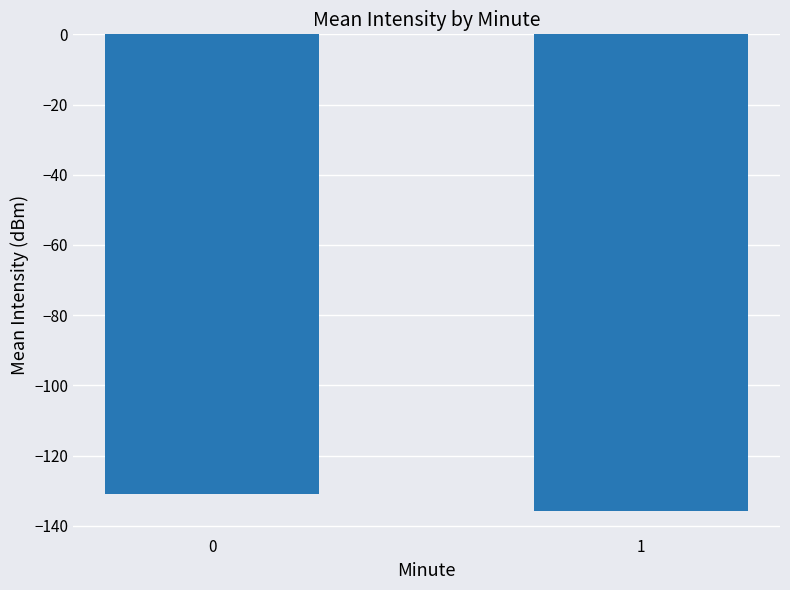

At which category does the chart reach its minimum across all series?

1